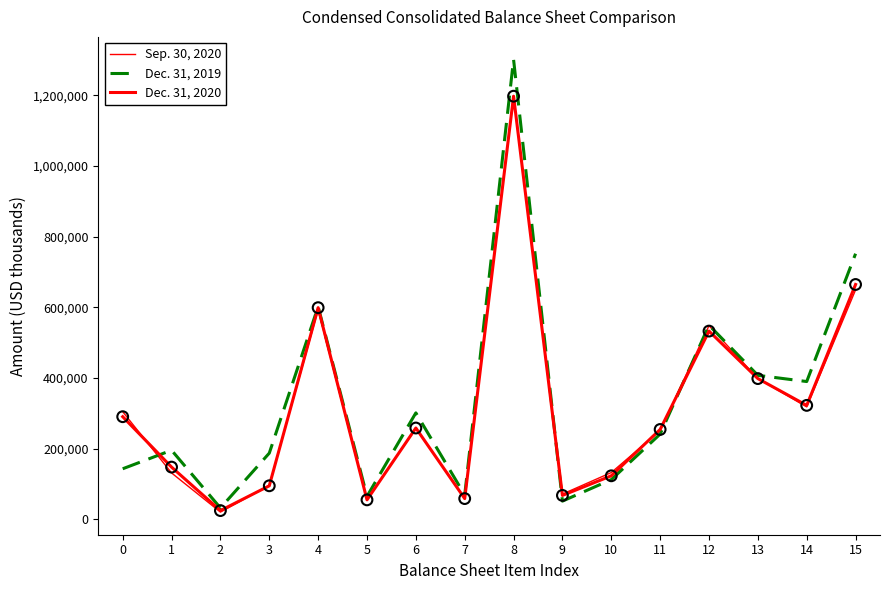

At how many categories does at least one series exceed 1002998?

1